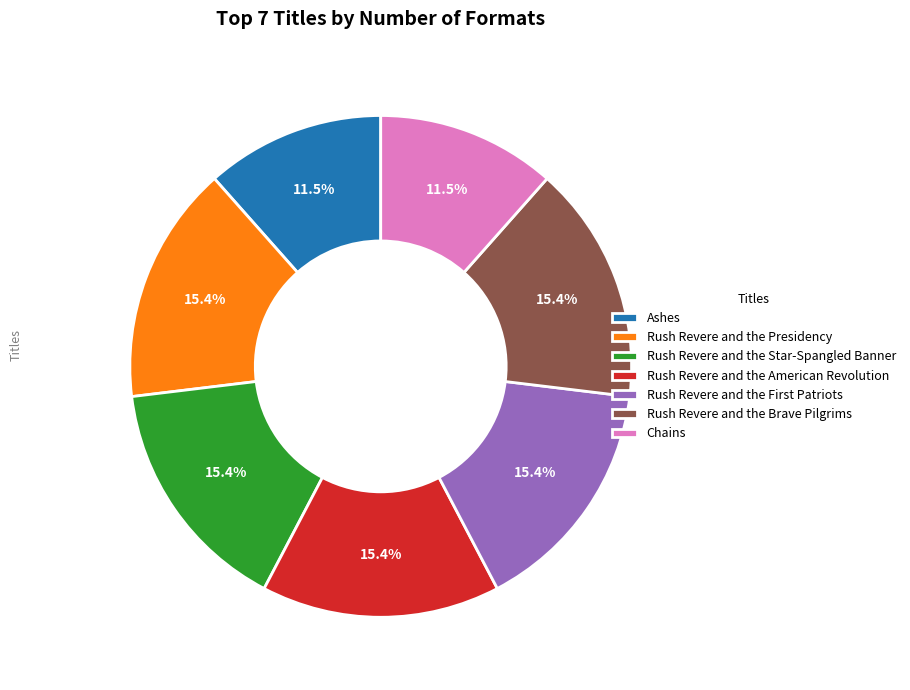

How many slices are in this pie chart?

7